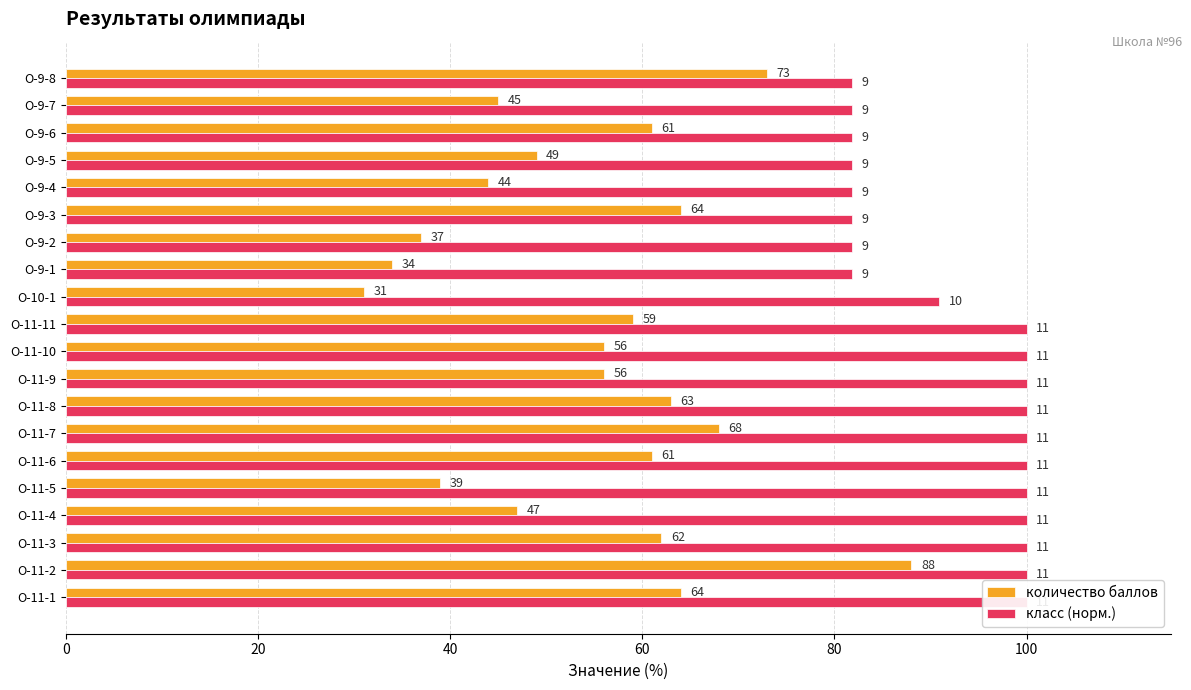

List the series in order of their overall mean, highest first.

класс (норм.), количество баллов